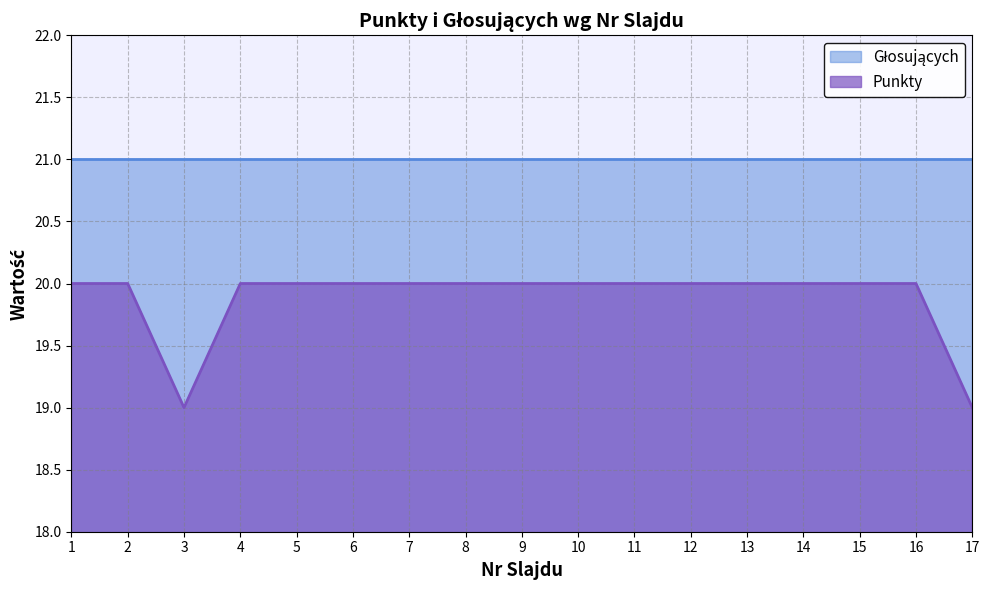

Approximately how many times larger is the value at 8 compared to 11?

1.0